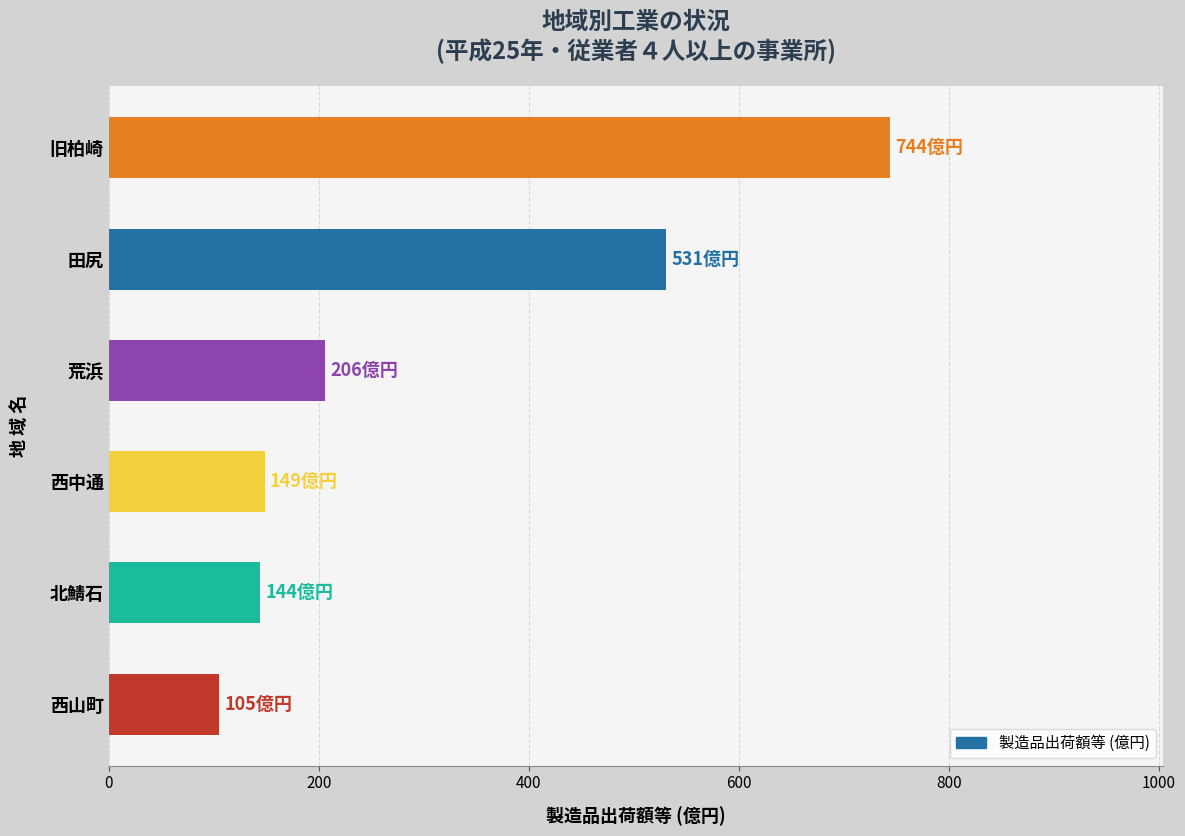

What is the change in value from 西中通 to 荒浜?

+57.7